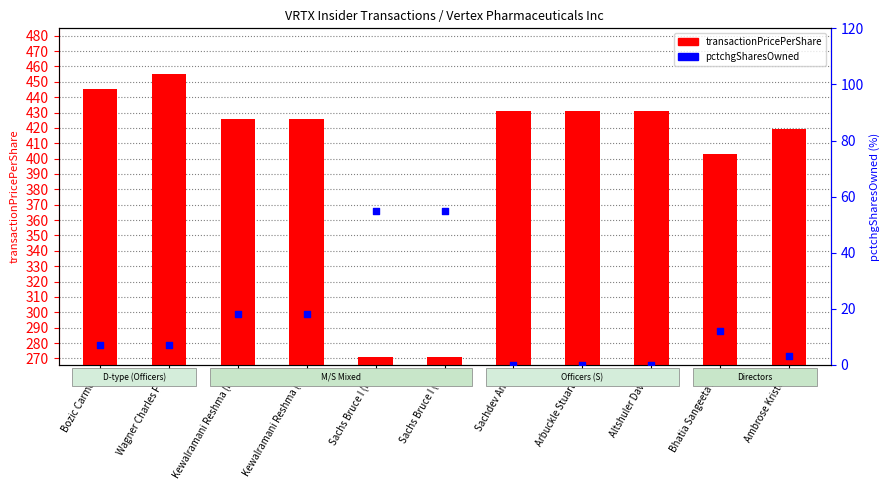

Which series contains the lowest Y value?

pctchgSharesOwned